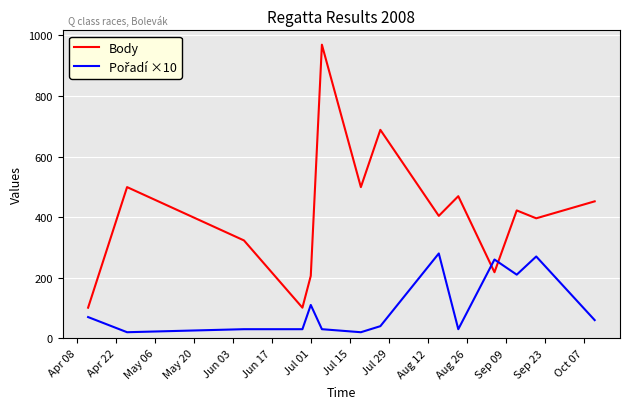

What is the minimum value for Body?

101